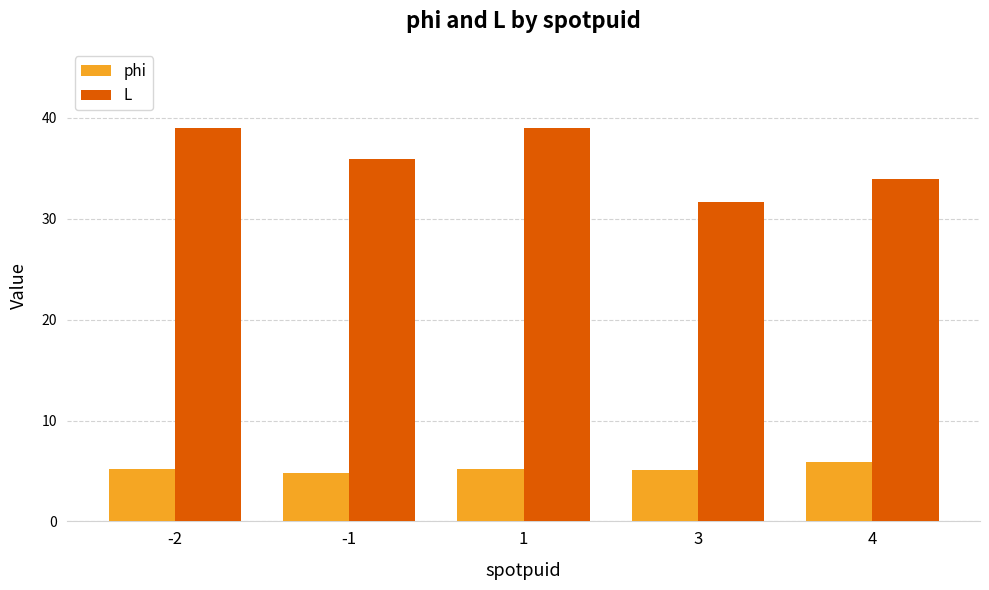

What is the total value across all series at 3?

36.8